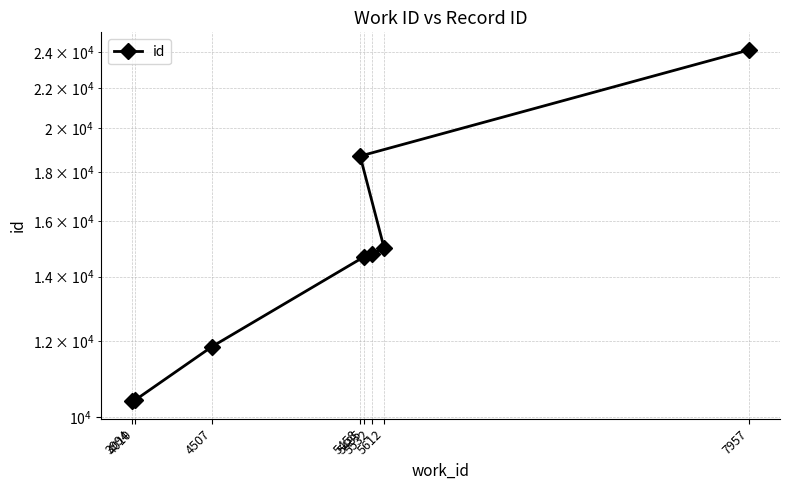

Reading left to right, what are all the values shown in this chart?

10385	10406	11840	14691	14799	14999	18702	24130